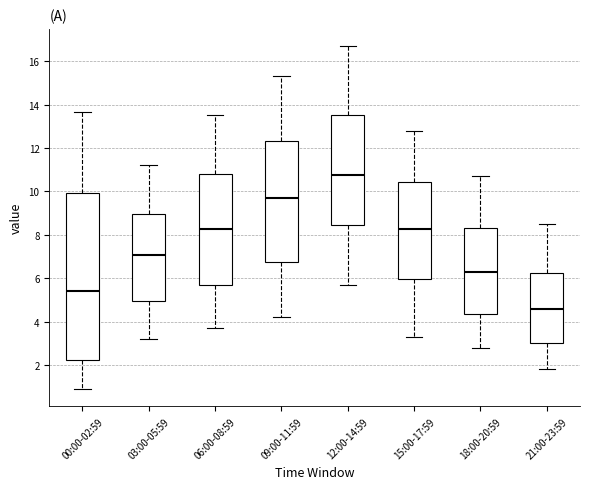

Which box is the tallest, from its lower edge to its upper edge?

00:00-02:59